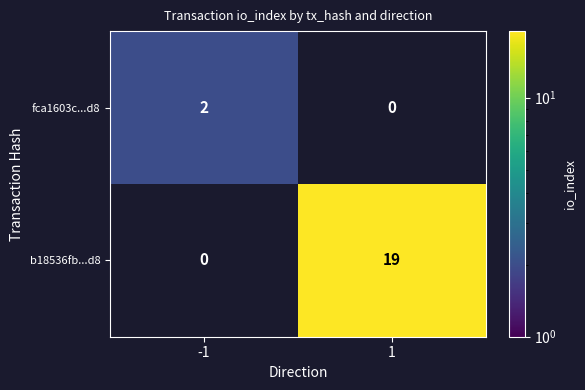

Is the value of b18536fb...d8 at 1 greater than the value of fca1603c...d8 at -1?

Yes